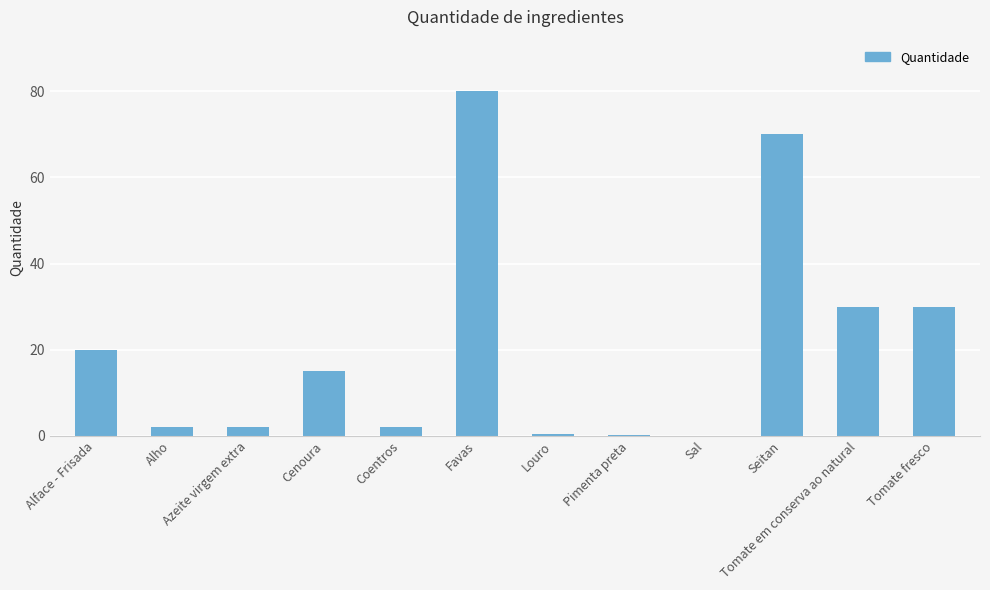

What is the maximum value shown in the chart?

80.0